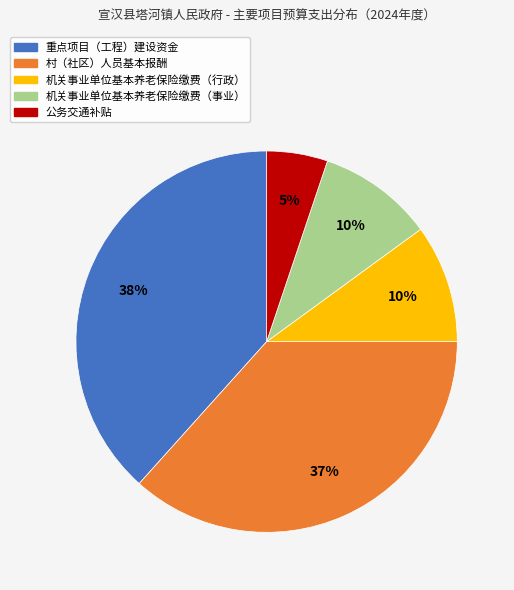

Between 机关事业单位基本养老保险缴费（行政） and 重点项目（工程）建设资金, which is larger?

重点项目（工程）建设资金